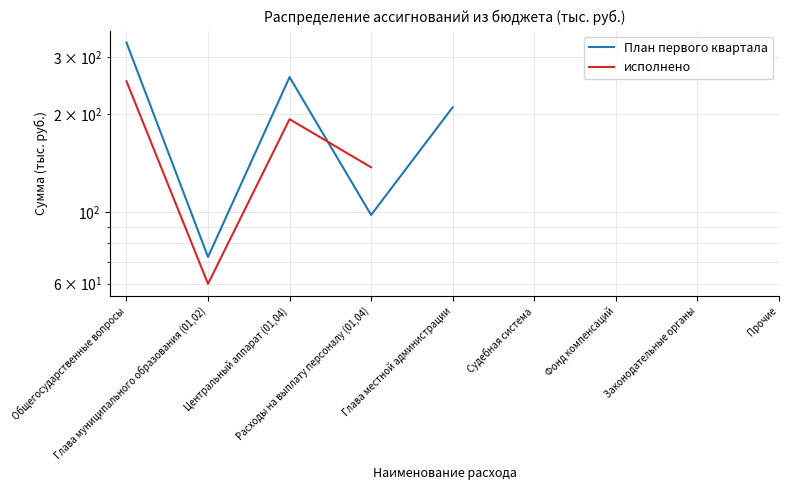

What position from the left is Глава муниципального образования (01,02)?

2